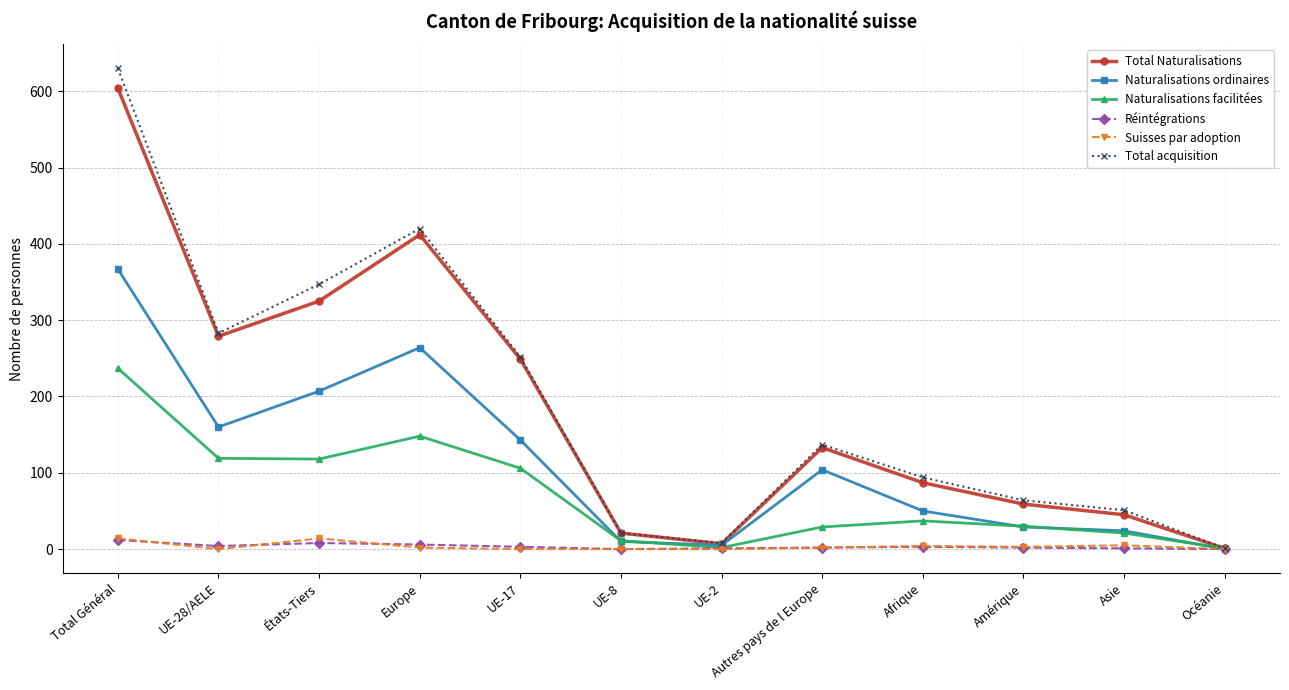

Between UE-8 and UE-2, which series saw the biggest shift?

Total Naturalisations